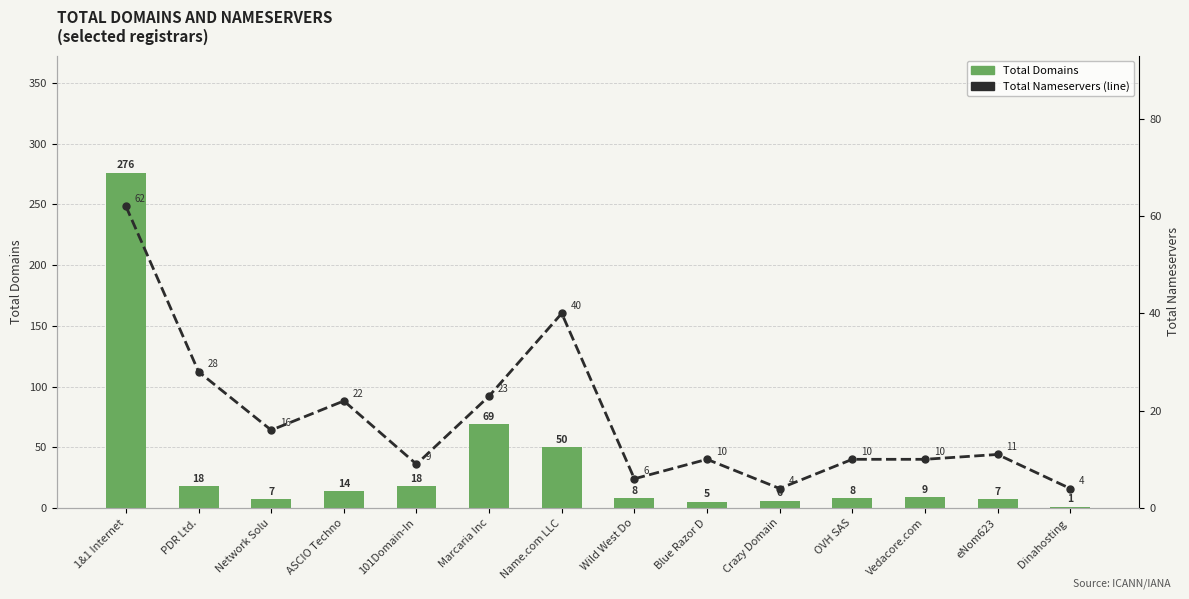

What is the label of the 10th bar from the right?

101Domain-In